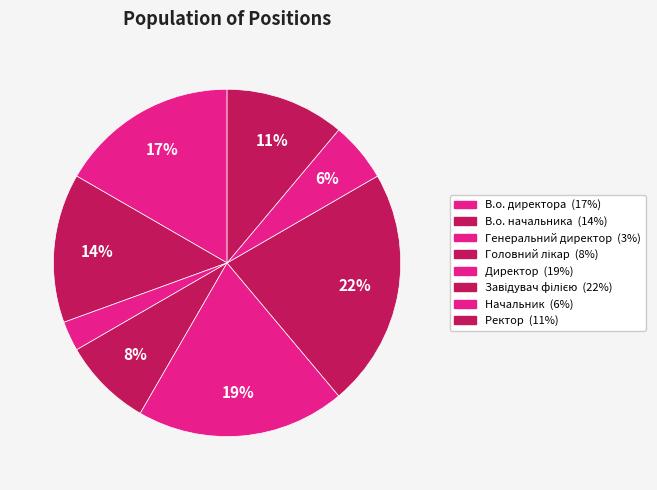

What is the smallest slice in the pie chart?

Генеральний директор